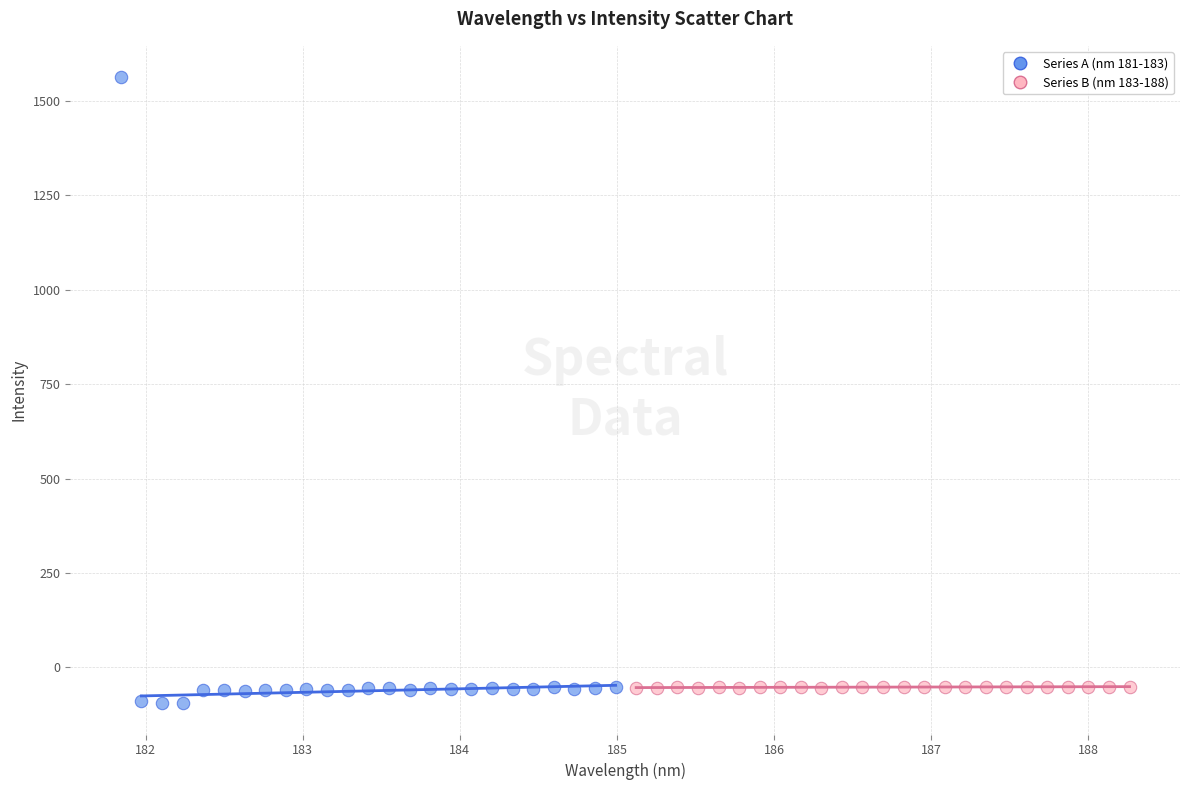

Which series contains the highest Y value?

Series A (nm 181-183)